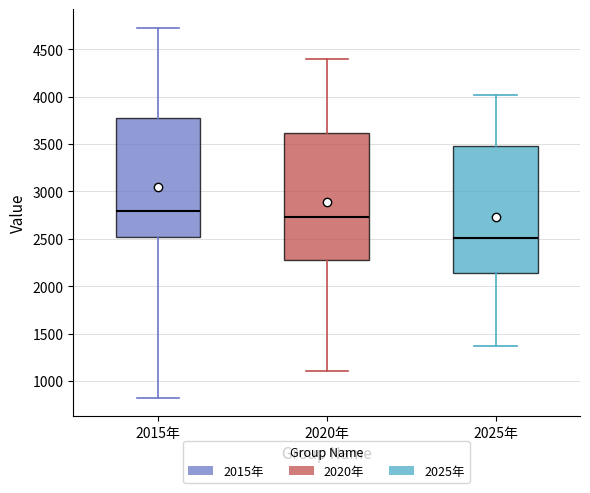

Where does the median line of the box for 2025年 sit on the y-axis? The values are not printed on the chart, so give them approximately, as read against the axis.

2500